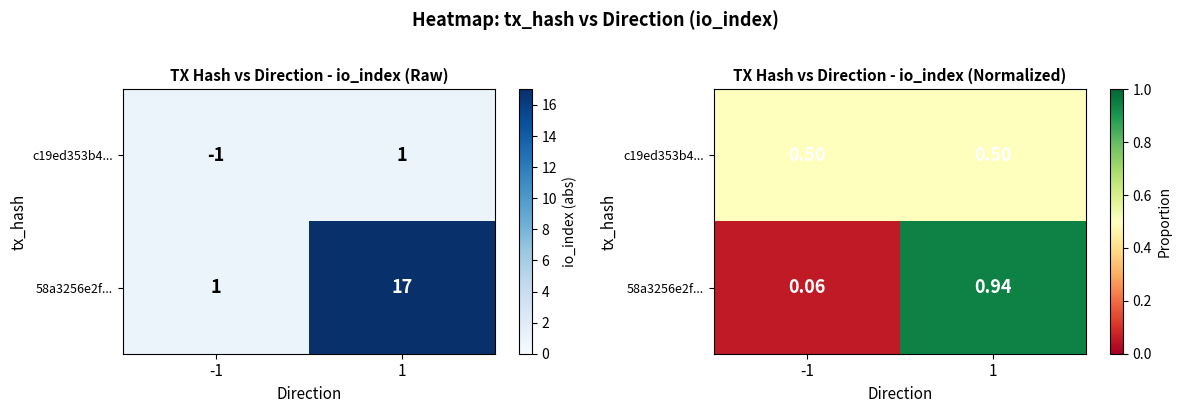

Which series changed the most between -1 and 1?

58a3256e2f...